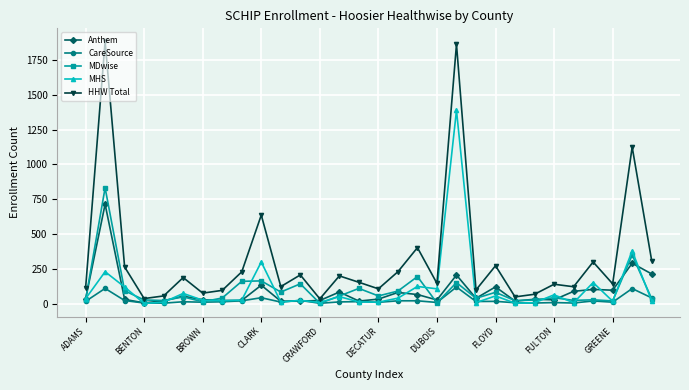

Rank the series by their maximum value, from highest to lowest.

HHW Total, MHS, MDwise, Anthem, CareSource